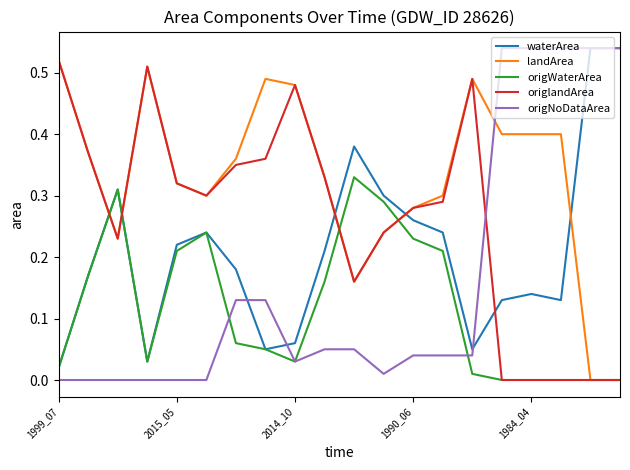

How many times do landArea and origNoDataArea cross each other?

1